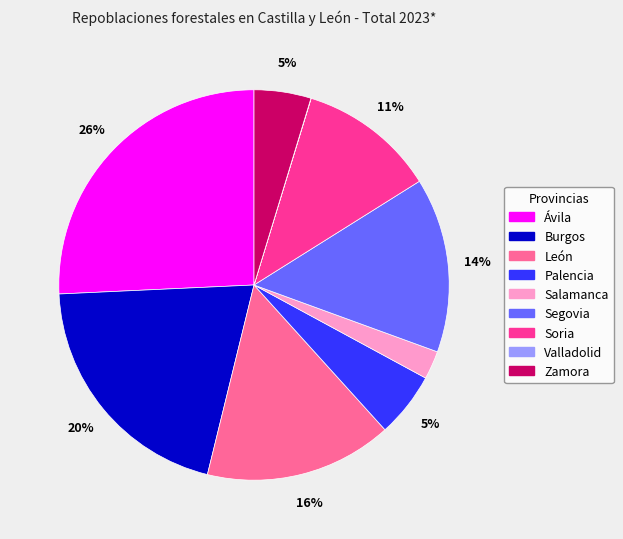

Do Burgos and Soria together represent more than half of the pie?

No